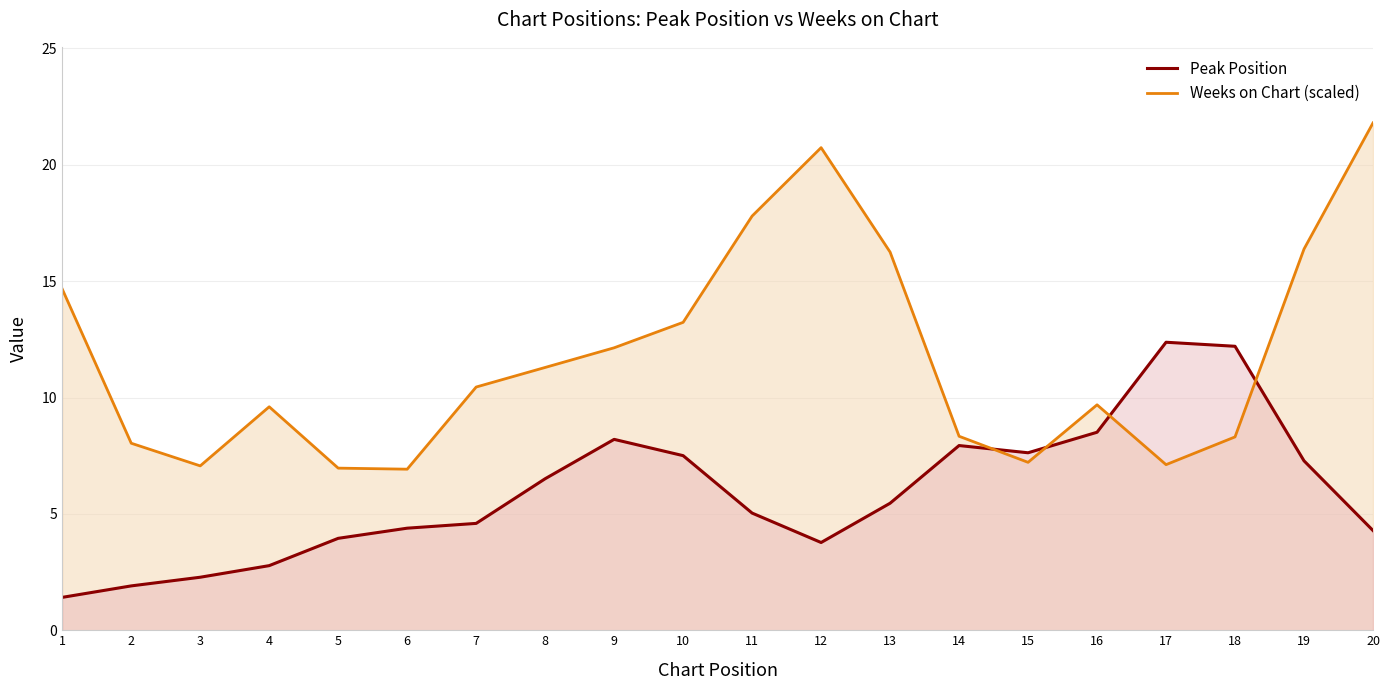

How many lines are shown in the chart?

2